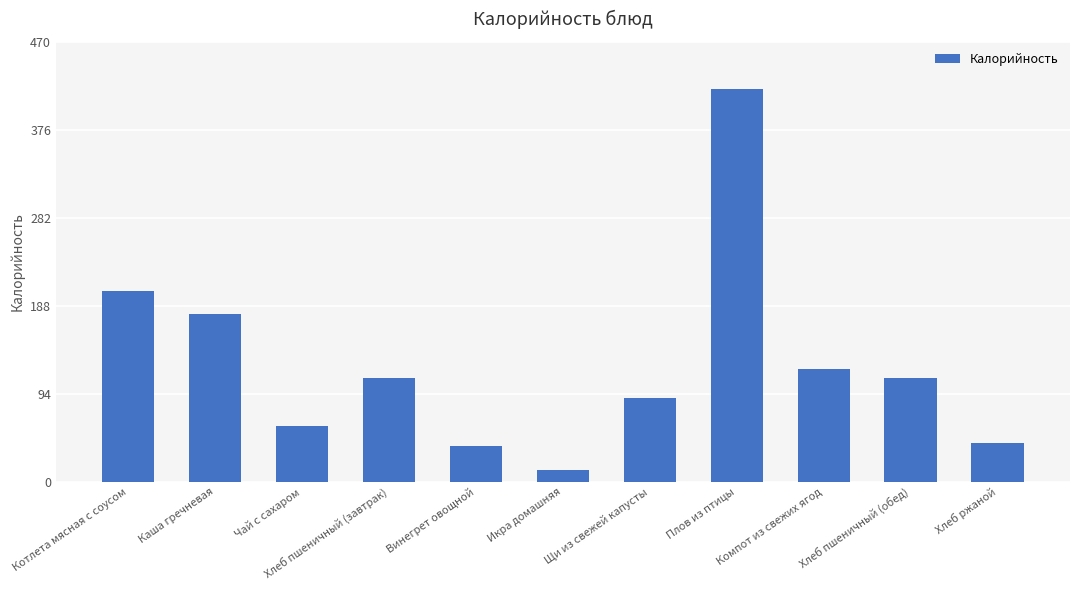

Read the value at Чай с сахаром, to the nearest 5.

60